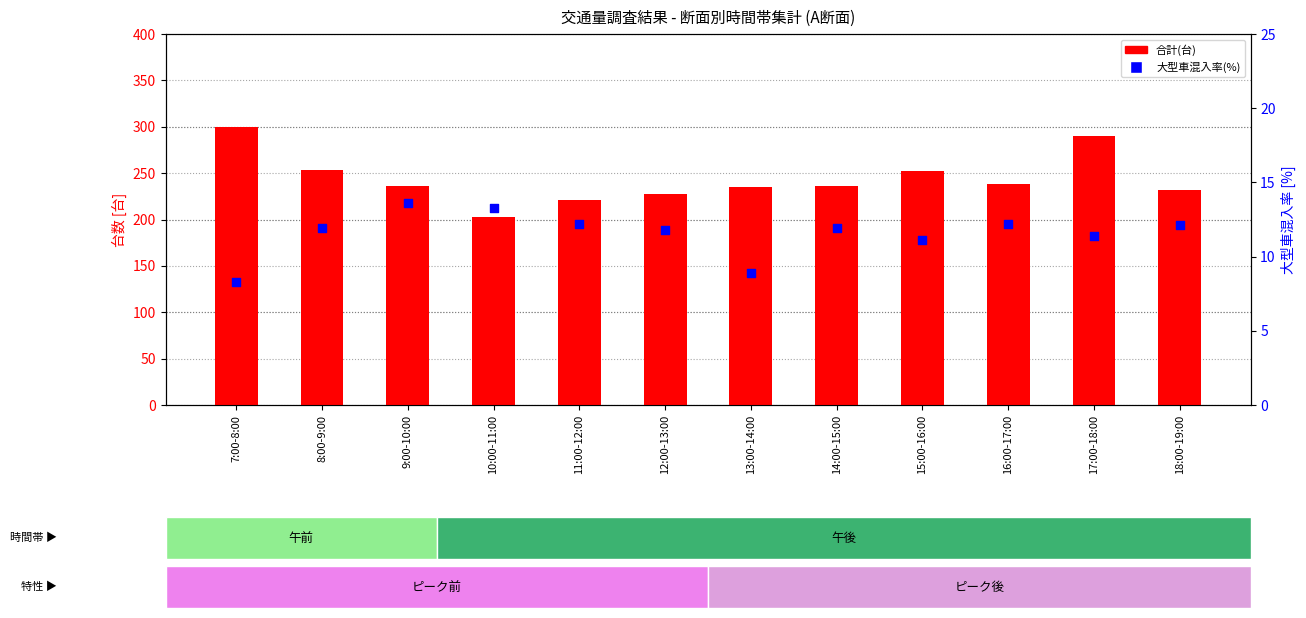

Which series has the widest spread of Y values?

合計(台)